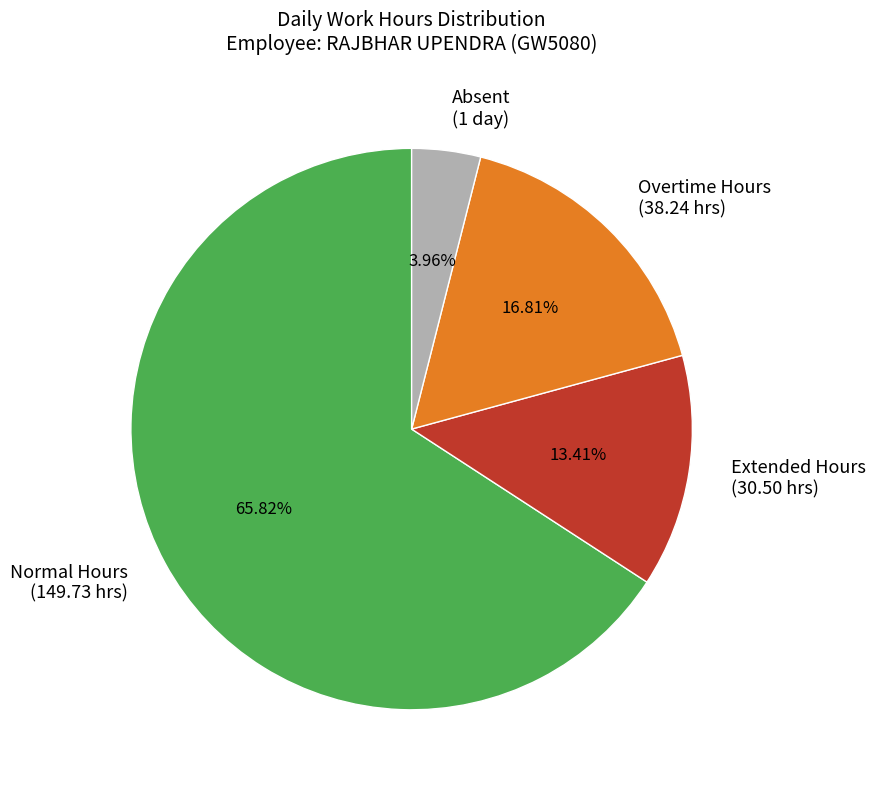

Rank the categories by value from highest to lowest.

Normal Hours (149.73 hrs), Overtime Hours (38.24 hrs), Extended Hours (30.50 hrs), Absent (1 day)